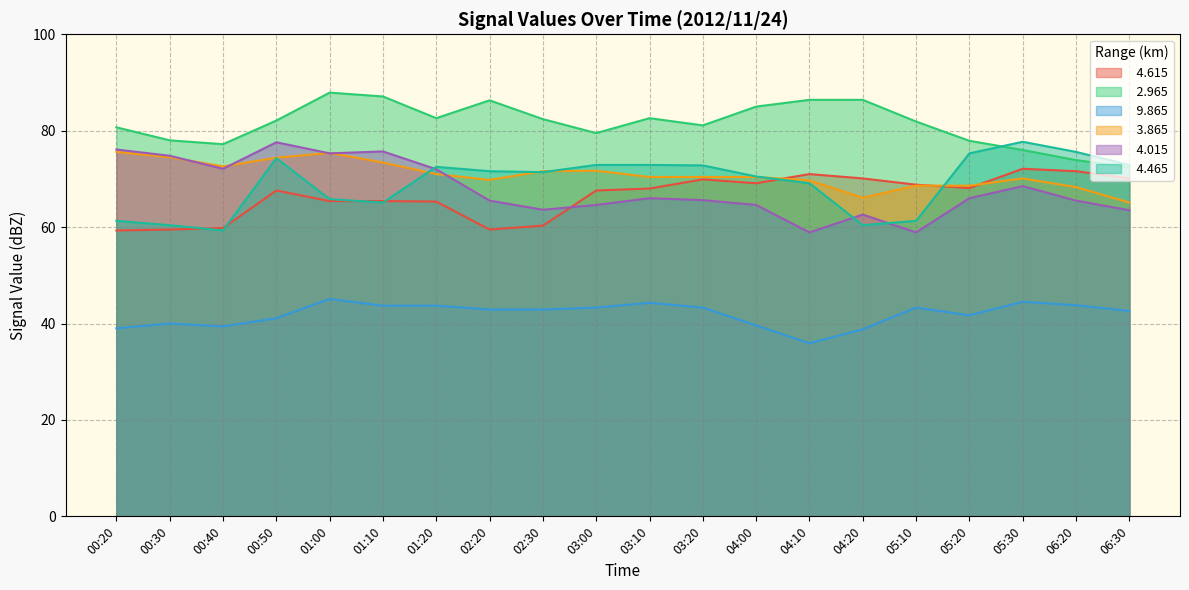

What are all the series names shown in the legend?

  4.615,   2.965,   9.865,   3.865,   4.015,   4.465